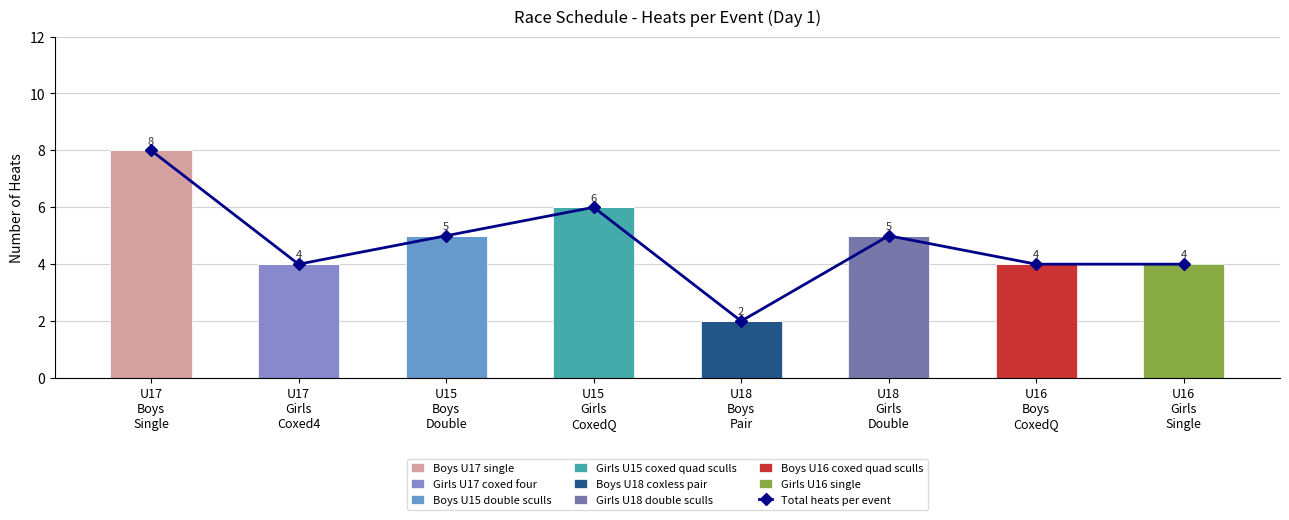

Count the number of values greater than 5.

2